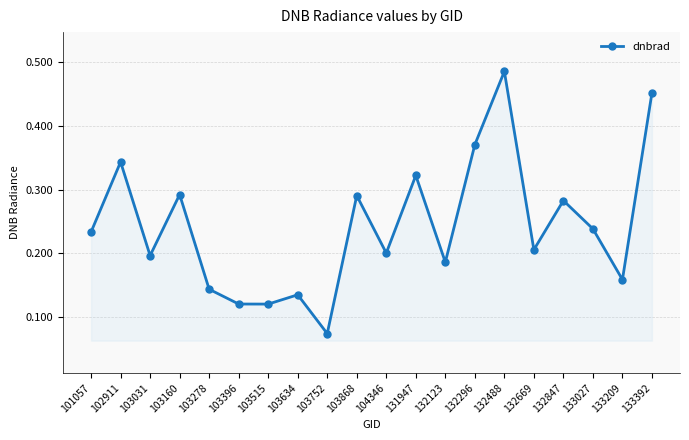

Where is the data nearest to the value 0?

103752